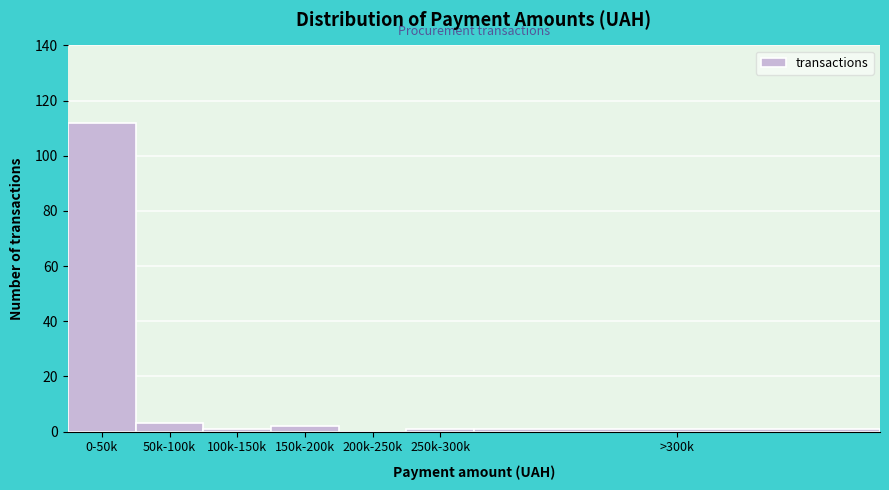

Reading left to right, list all the values displayed in this chart.

0-50k=112	50k-100k=3	100k-150k=1	150k-200k=2	200k-250k=0	250k-300k=1	>300k=1